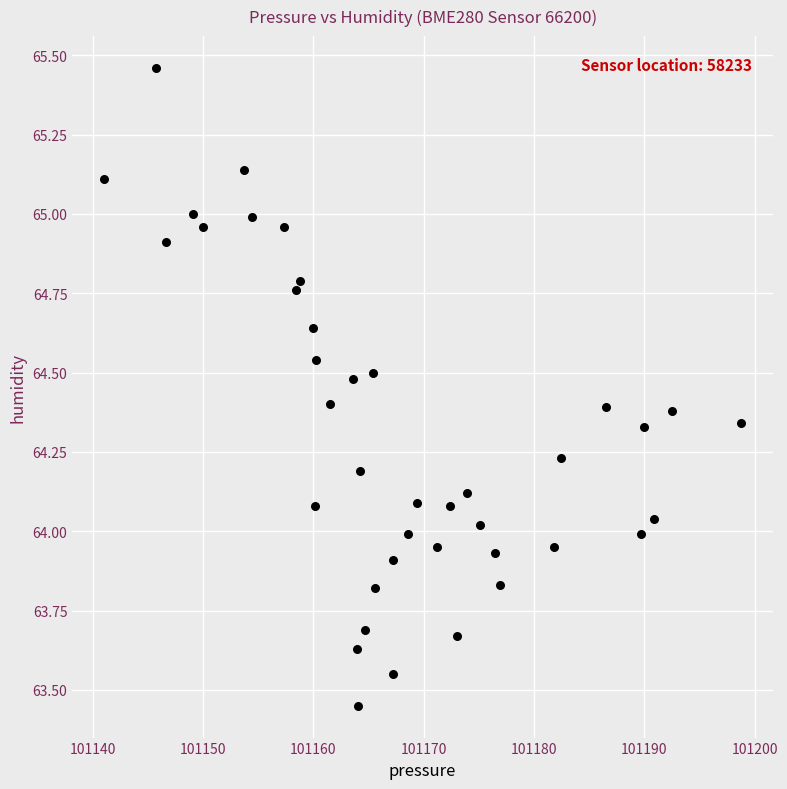

What is the range of X values (max minus min)?

57.8